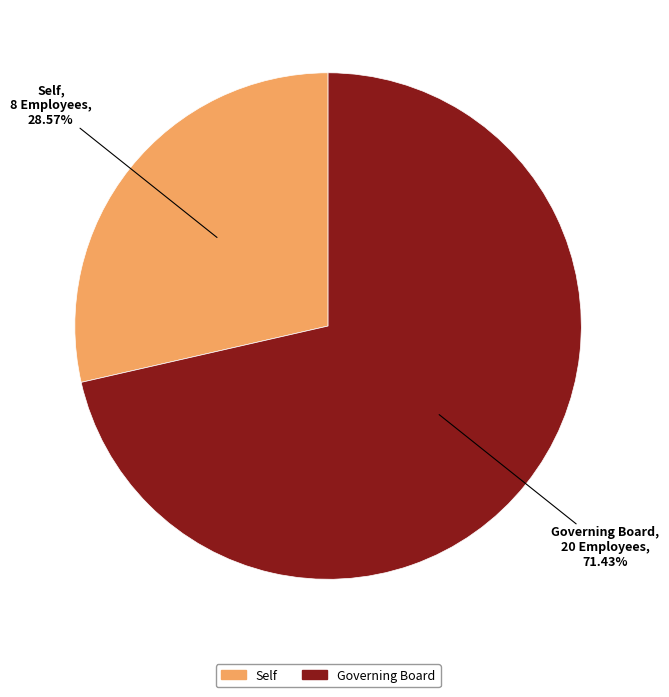

How many slices are in this pie chart?

2